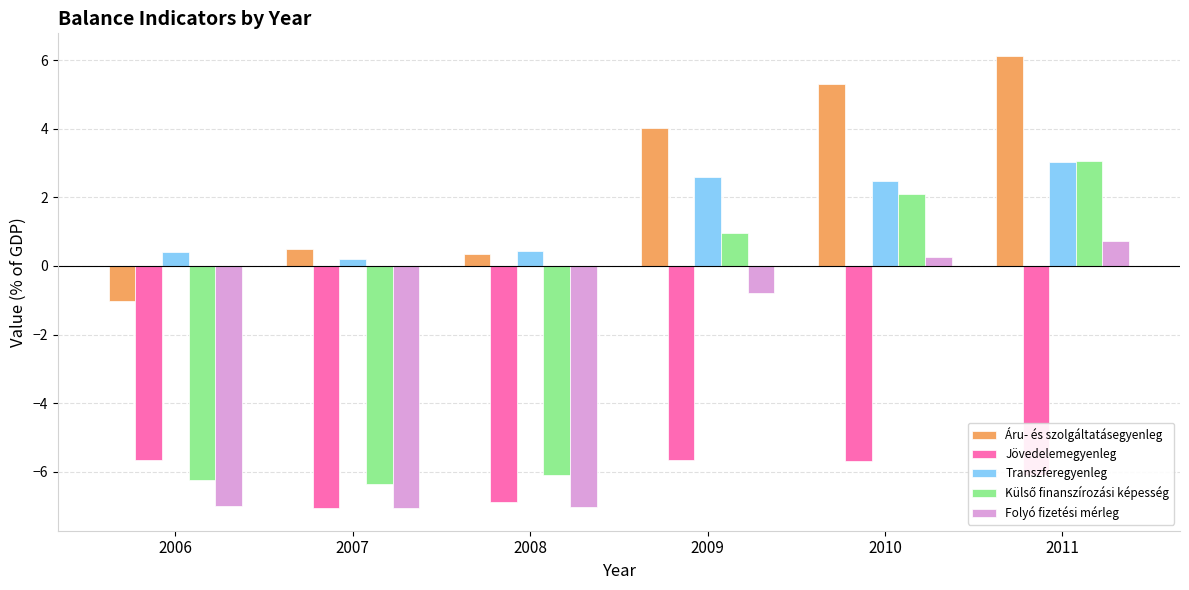

What is the minimum value shown in the chart?

-7.1